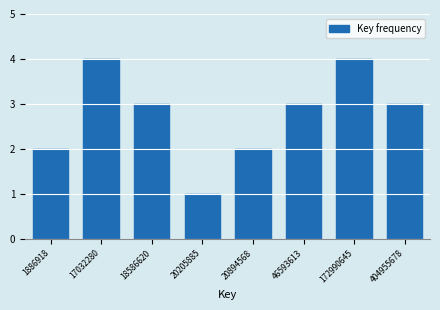

Reading right to left, list all the values displayed in this chart.

3	4	3	2	1	3	4	2